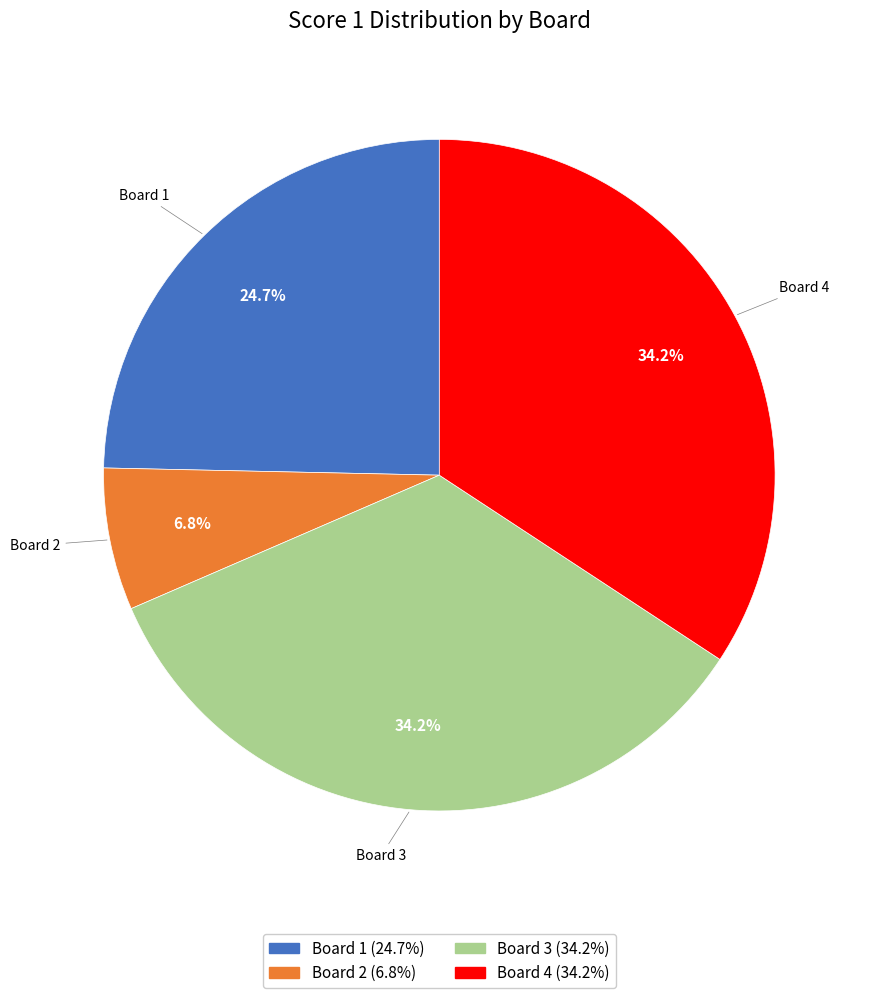

How many segments does this pie chart have?

4